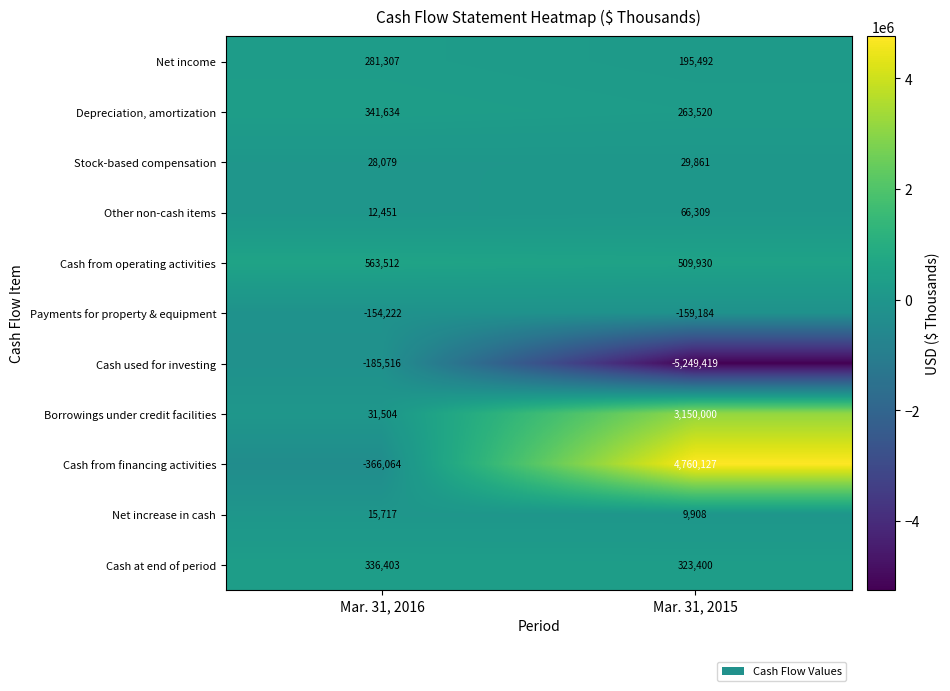

What is the difference between the highest and lowest values at Mar. 31, 2015?

10009546